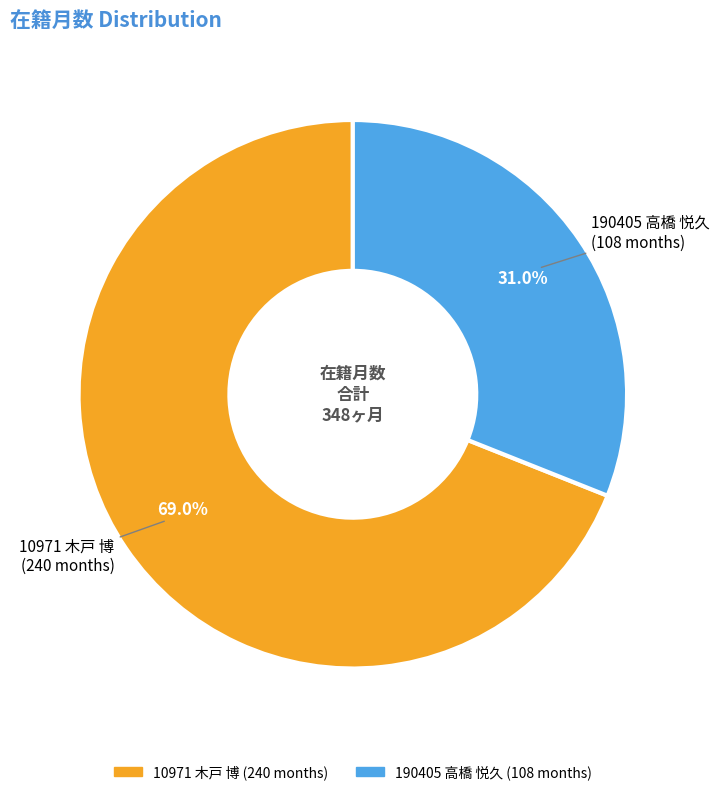

Which has a higher value, 10971 木戸 博 or 190405 高橋 悦久?

10971 木戸 博